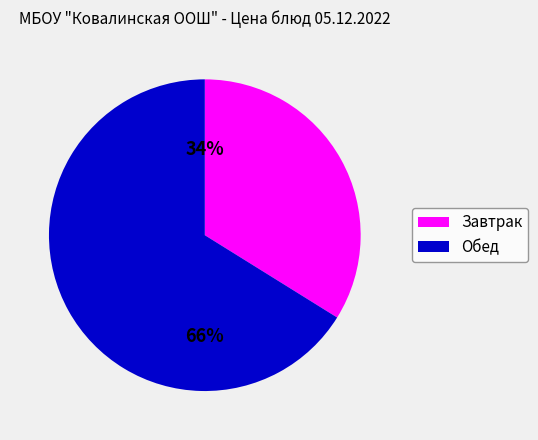

Count the number of slices in the pie.

2